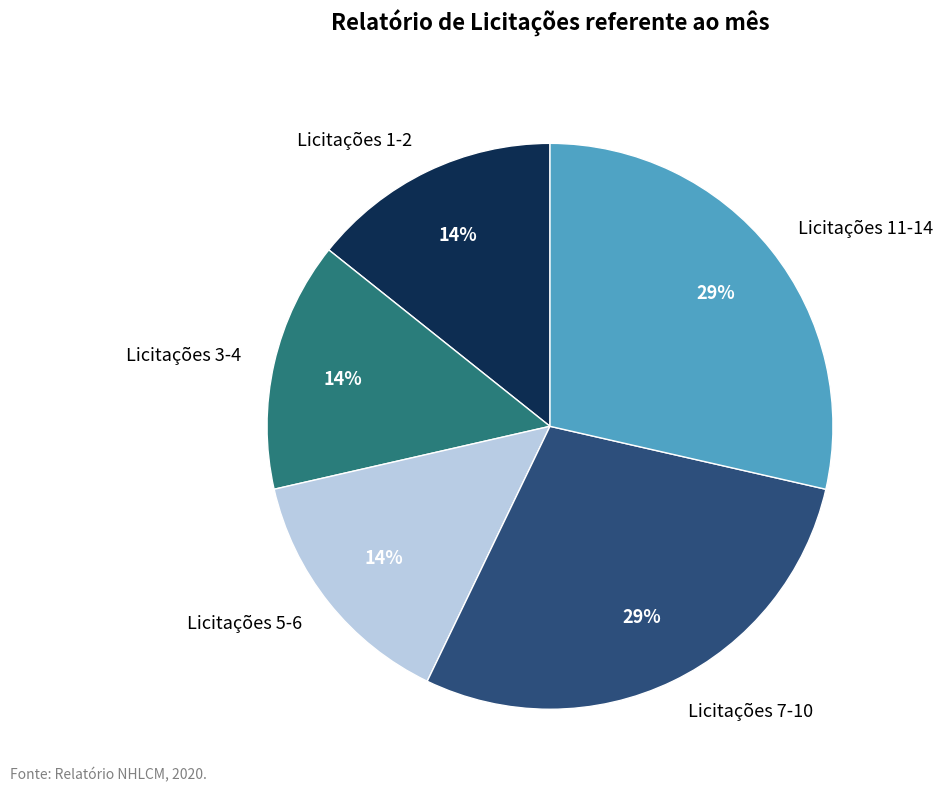

Which has a higher value, Licitações 1-2 or Licitações 11-14?

Licitações 11-14